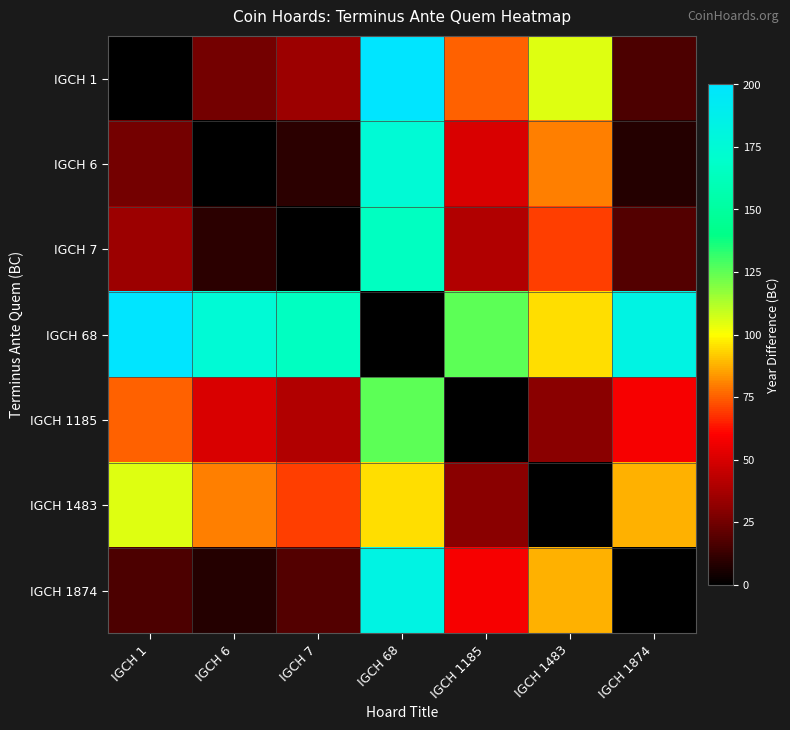

Which series has the largest total across all categories?

IGCH 68